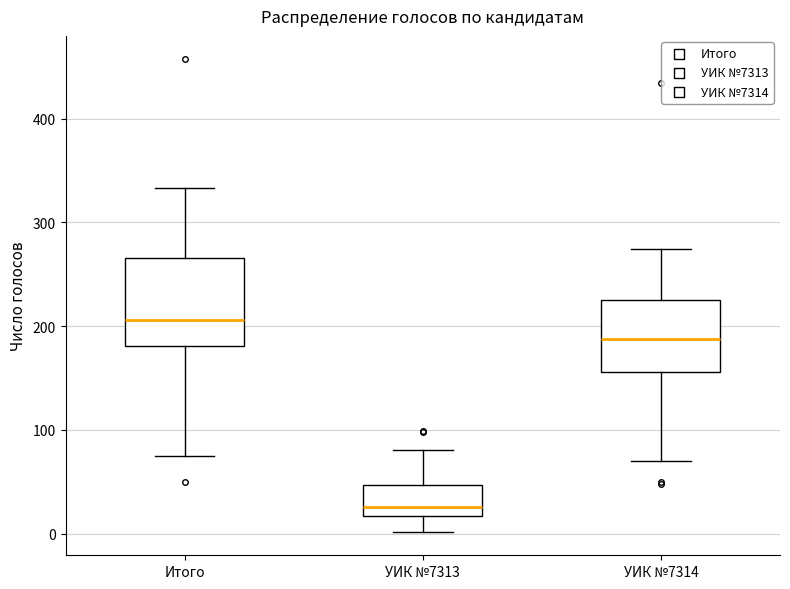

Reading left to right, transcribe this box plot: for each box, give where its median line is, the range the box spans, and where its two whiskers end, as read against the y-axis. The values are not printed on the chart, so give them approximately, as read against the axis.

Итого: median 210, box 180 to 270, whiskers 80 to 330
УИК №7313: median 30, box 20 to 50, whiskers 0 to 80
УИК №7314: median 190, box 160 to 230, whiskers 70 to 270